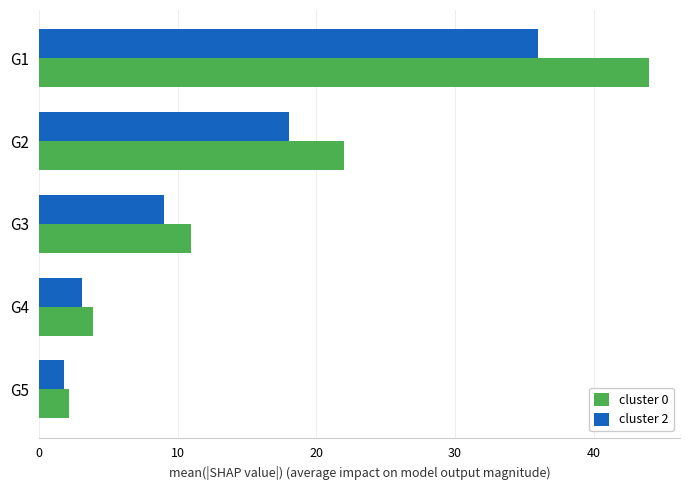

What is the sum of all cluster 0 values?

83.1